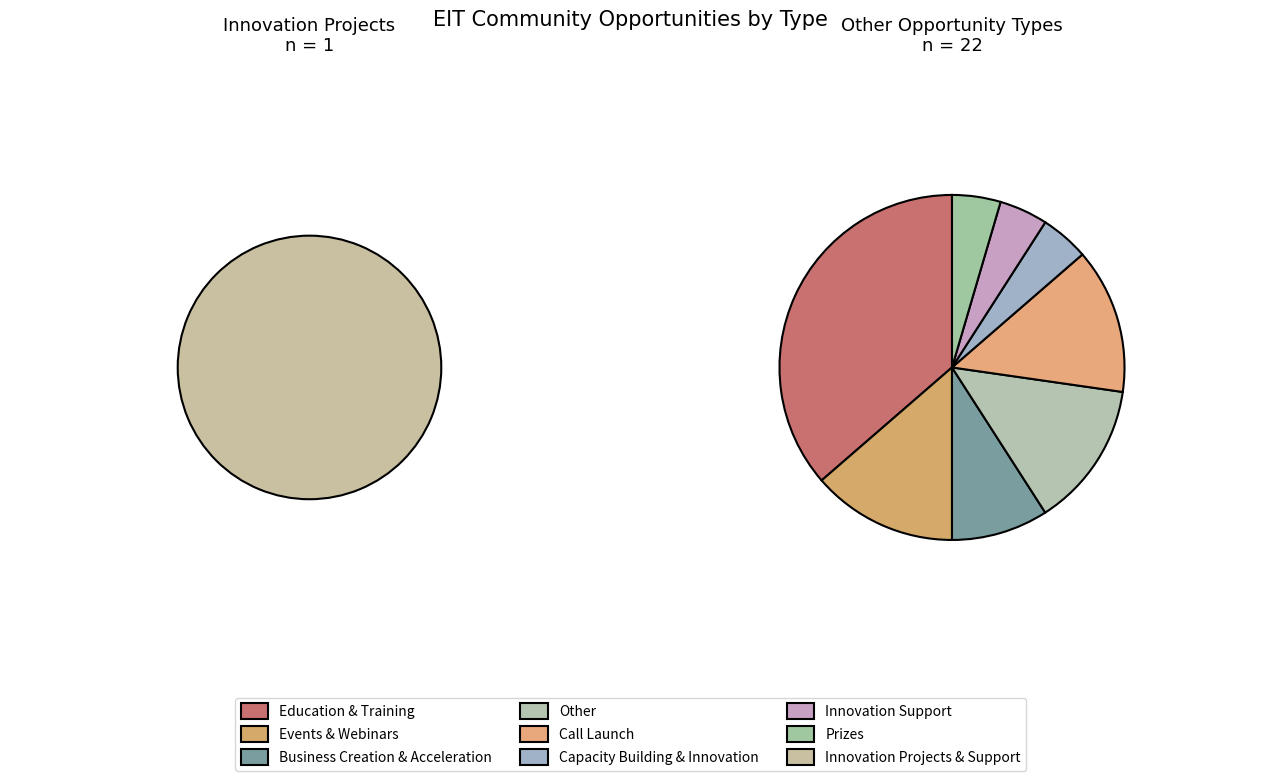

Approximately how many times larger is the value at Events & Webinars compared to Business Creation & Acceleration?

1.5